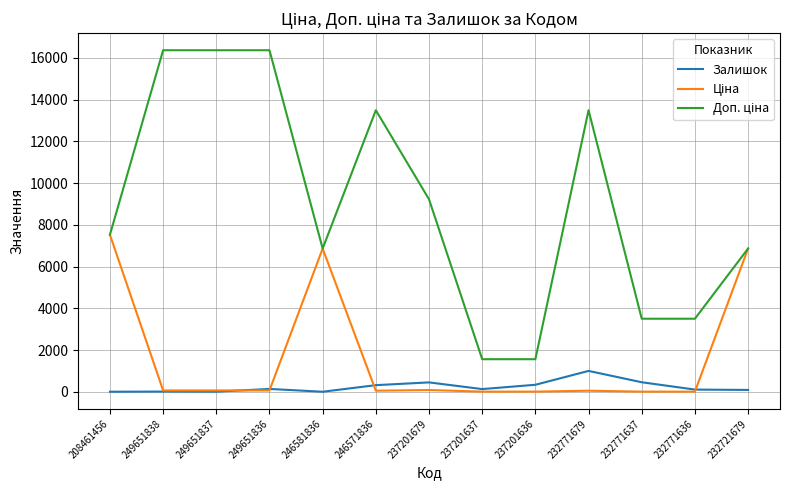

True or false: Залишок has a value of 145.0 at 249651836.

True